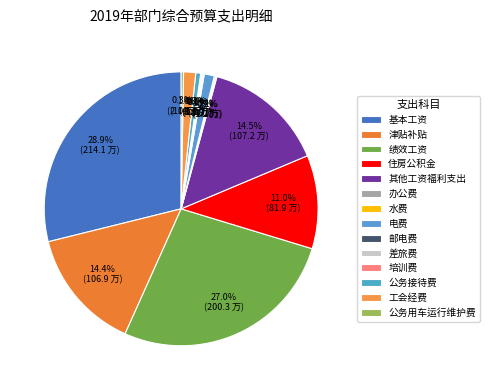

Do 绩效工资 and 培训费 together represent more than half of the pie?

No